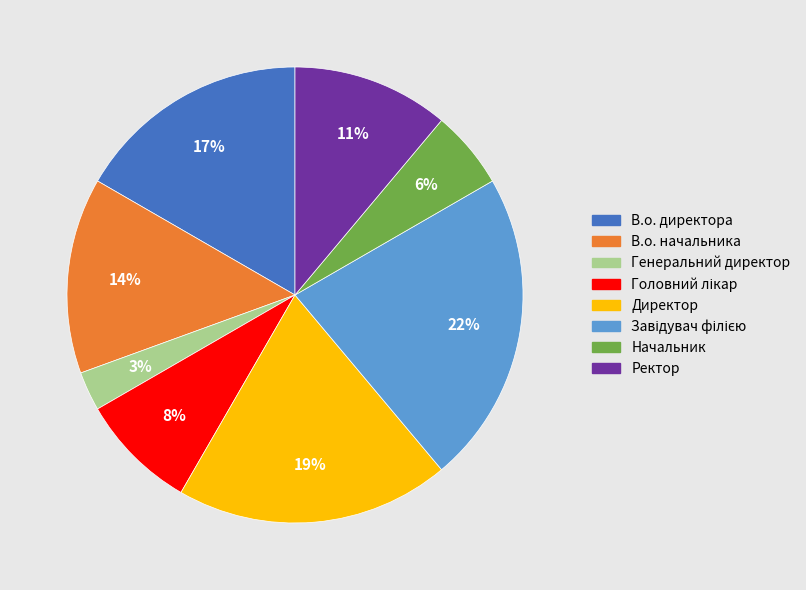

Combined, do В.о. начальника and Директор account for over 50%?

No